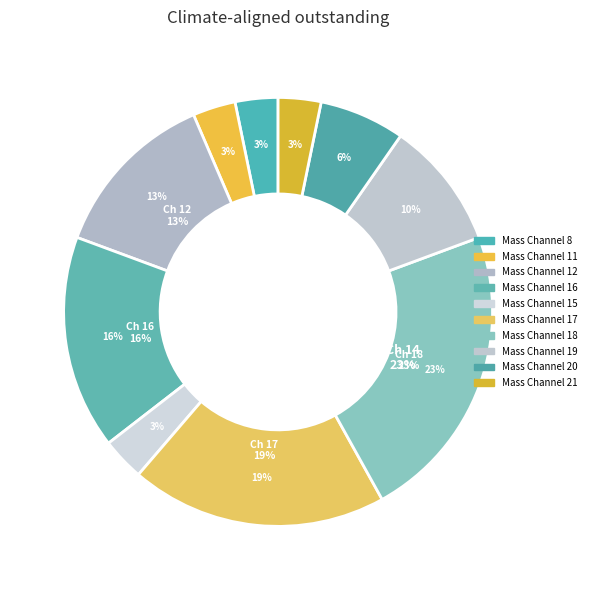

Rank the categories by value from highest to lowest.

Mass Channel 18, Mass Channel 17, Mass Channel 16, Mass Channel 12, Mass Channel 19, Mass Channel 20, Mass Channel 8, Mass Channel 11, Mass Channel 15, Mass Channel 21